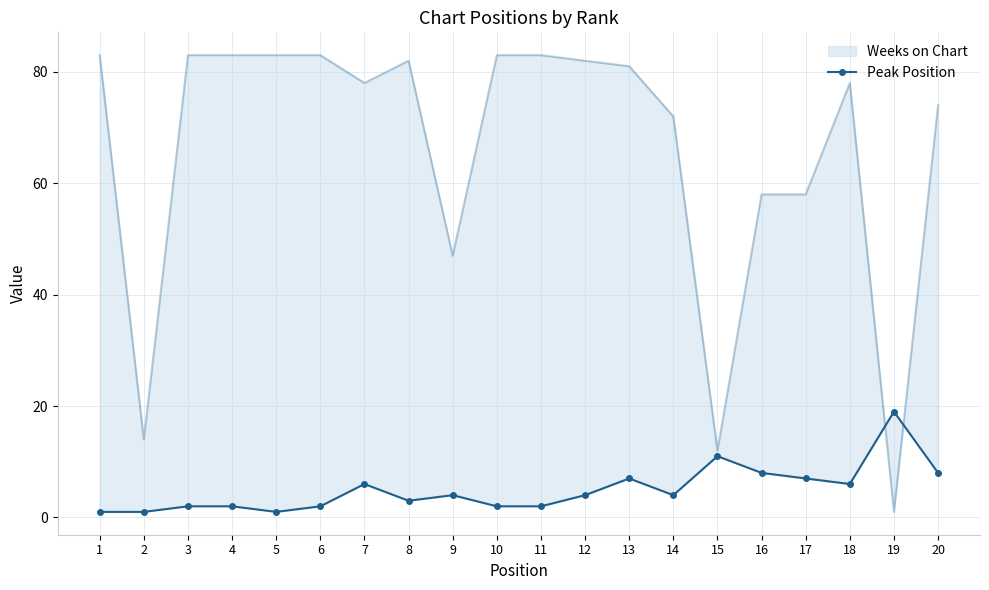

Between 3 and 12, which is larger?

12